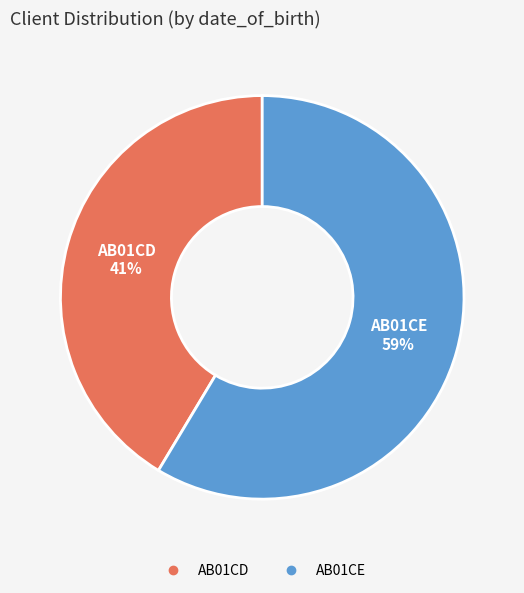

Which slice represents more than half of the pie?

AB01CE